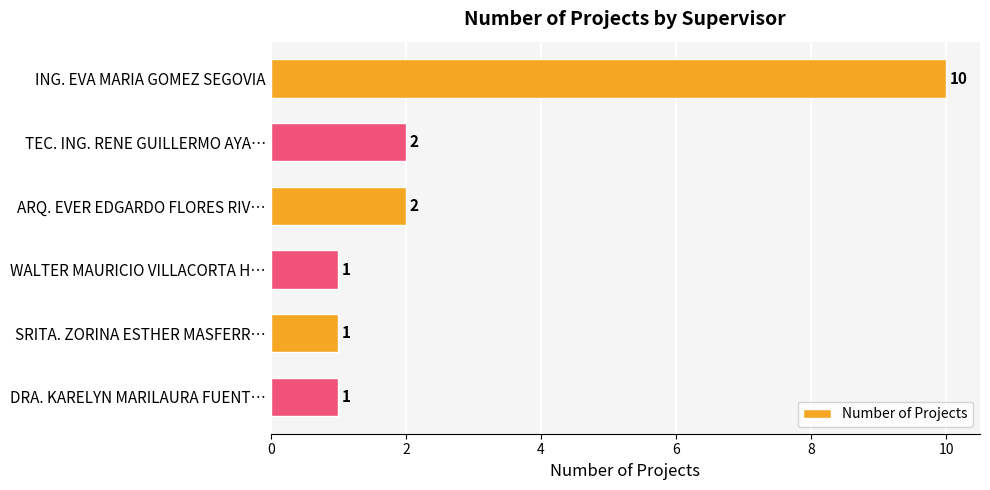

The chart shows a value of 1 at TEC. ING. RENE GUILLERMO AYA…. True or false?

False